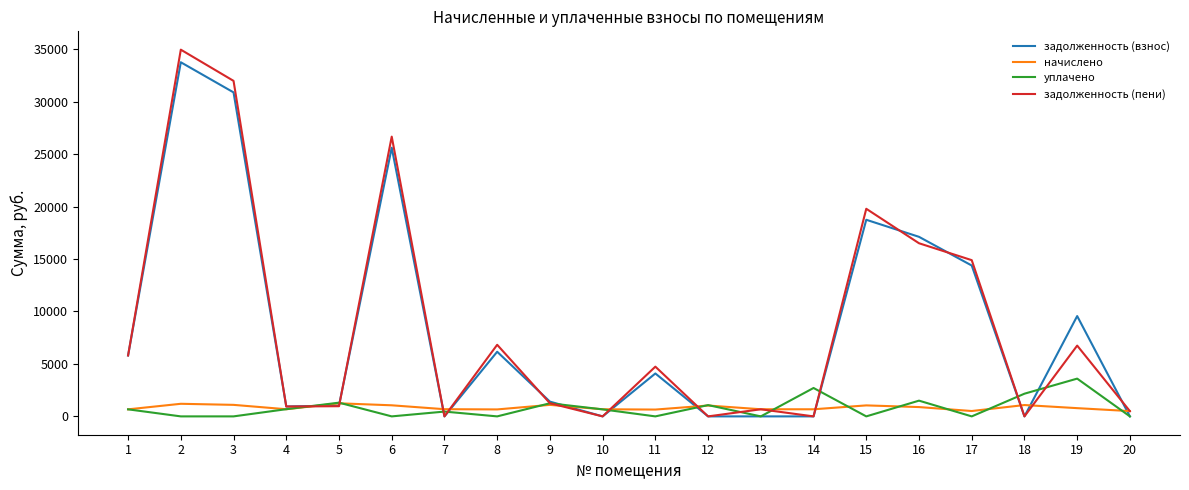

The задолженность (пени) series shows 3316.3 at 8. True or false?

False